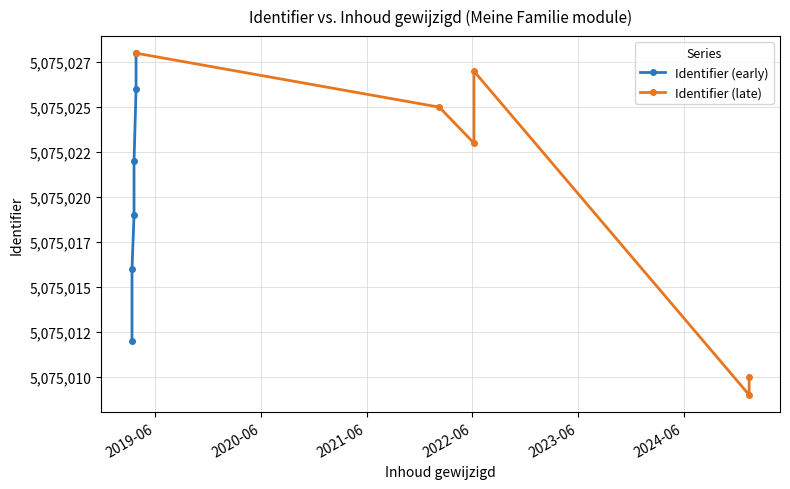

At how many categories does at least one series exceed 5075026?

3